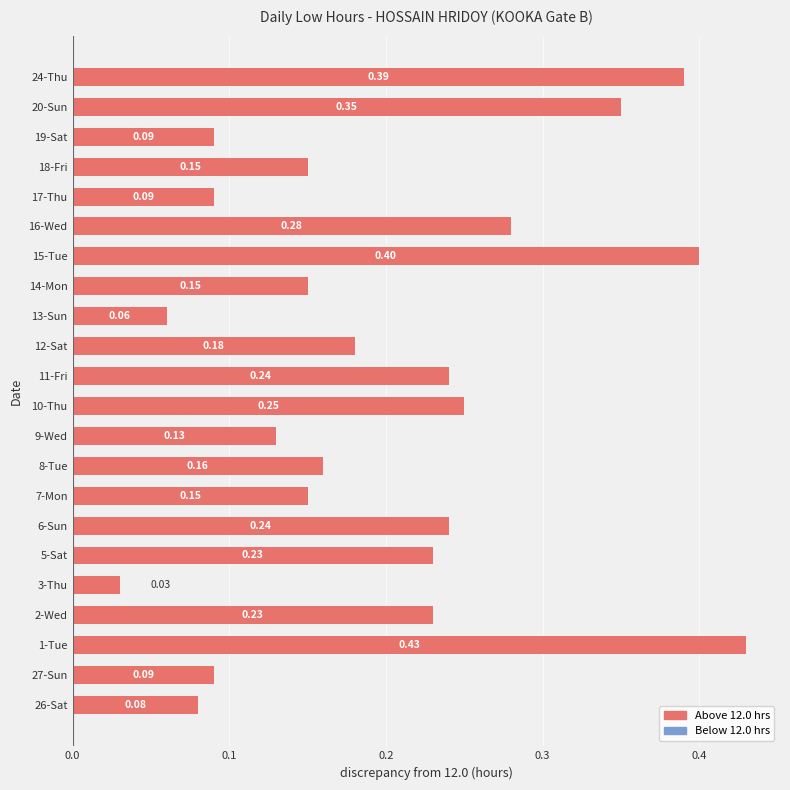

What is the change in value from 17-Thu to 24-Thu?

+0.3